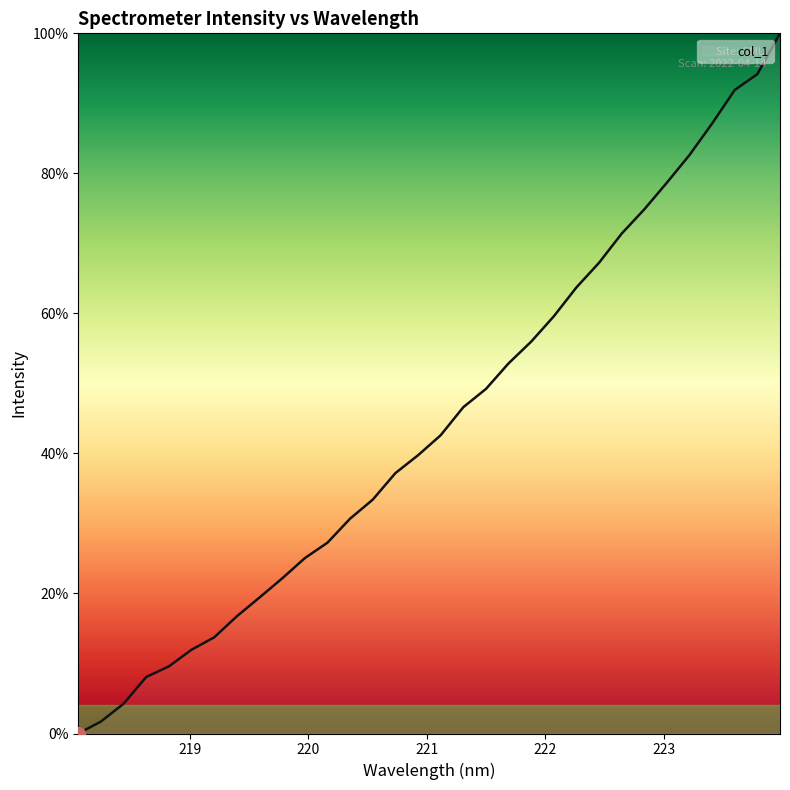

What is the difference between the maximum and minimum values?

100.0